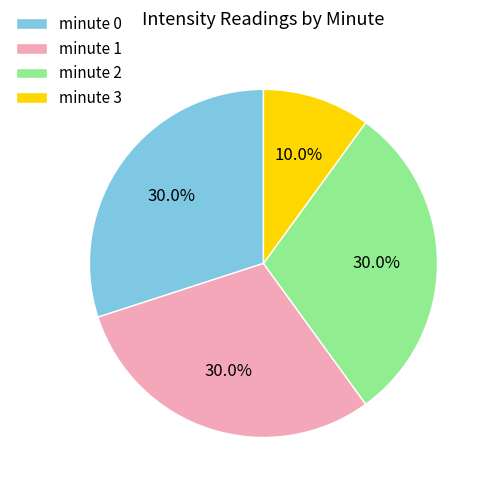

Count the number of slices in the pie.

4